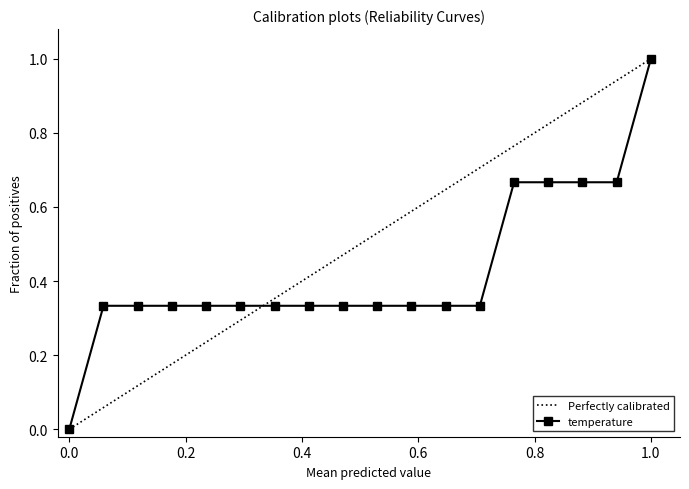

How many lines are shown in the chart?

1